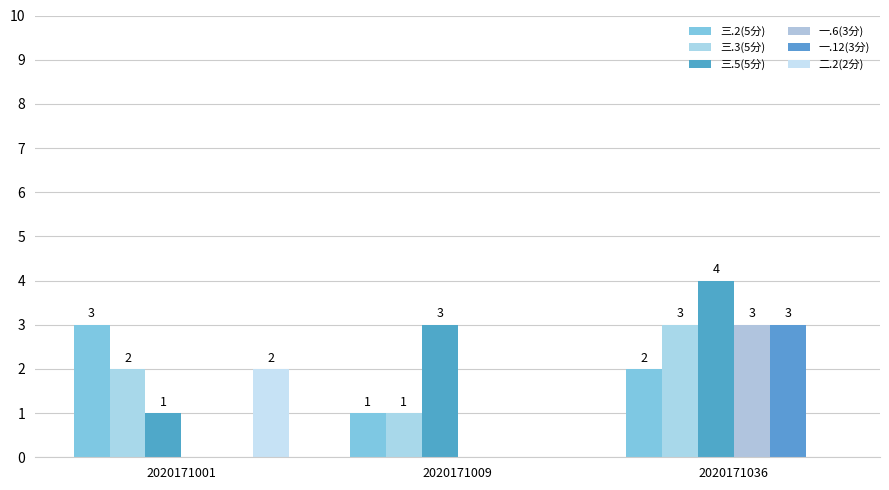

How many values in the 一.12(3分) series exceed 0?

1